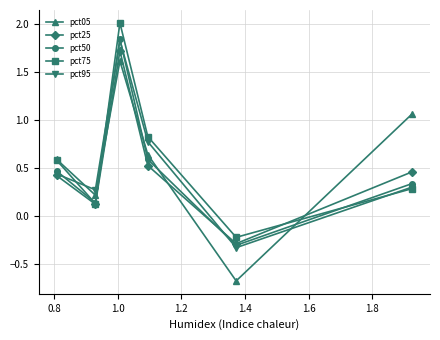

What is the difference between the maximum and minimum values in the pct05 series?

2.3